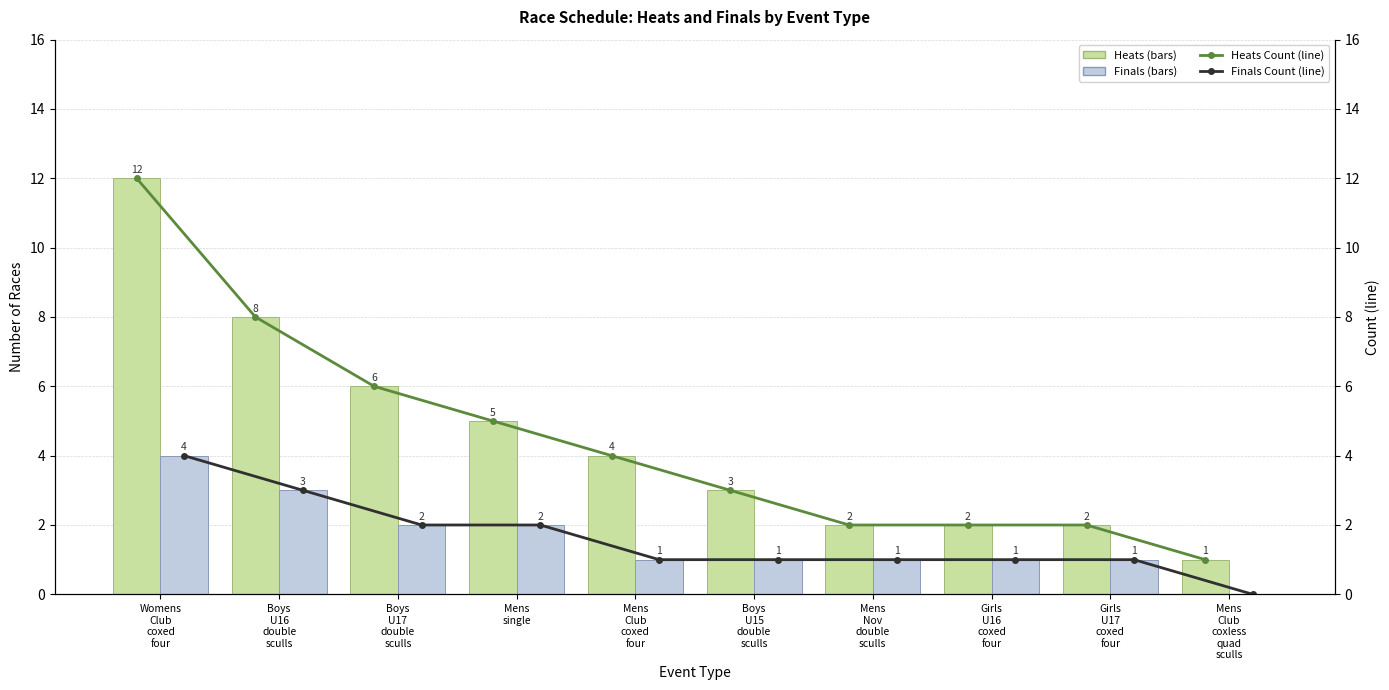

What position from the right is Mens
Club
coxed
four?

6